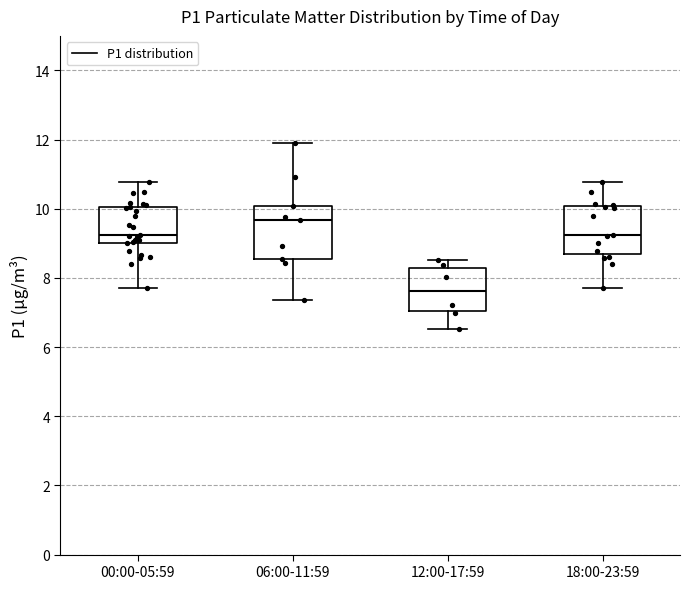

Where is the lower edge of the box for 00:00-05:59 on the y-axis? The values are not printed on the chart, so give them approximately, as read against the axis.

9.0